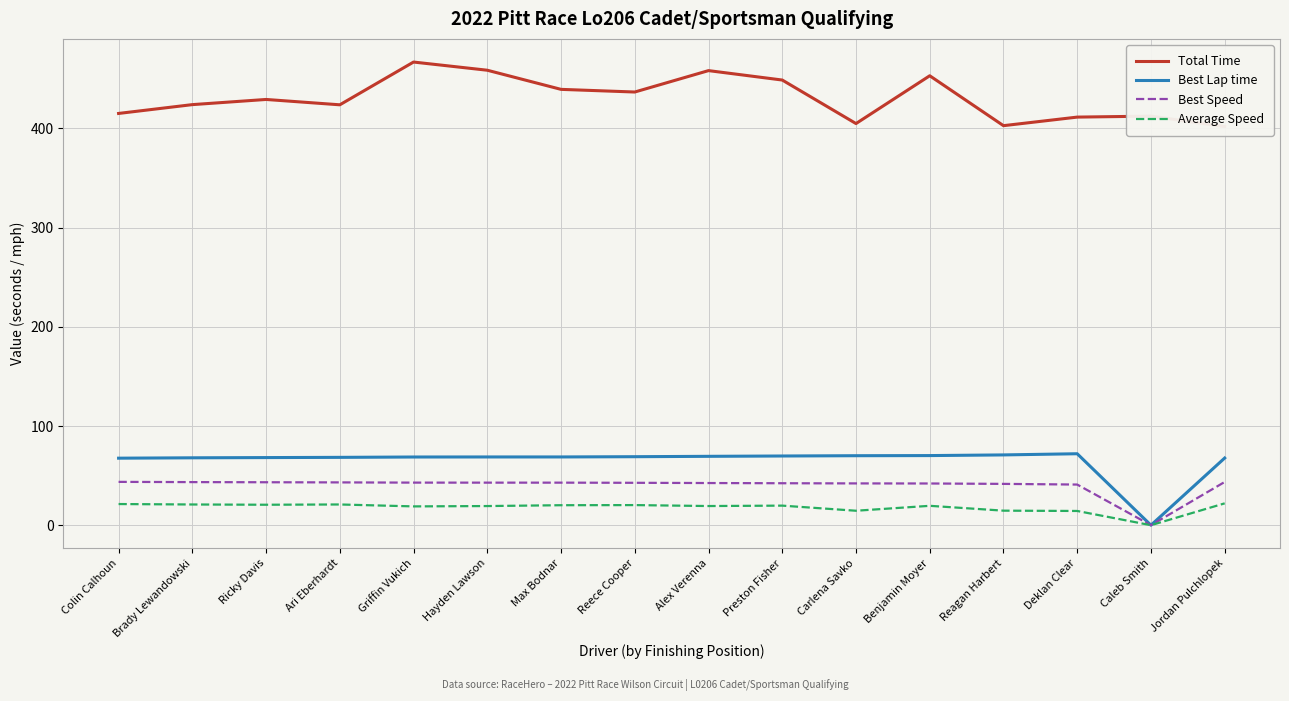

Which series has the largest total across all categories?

Total Time